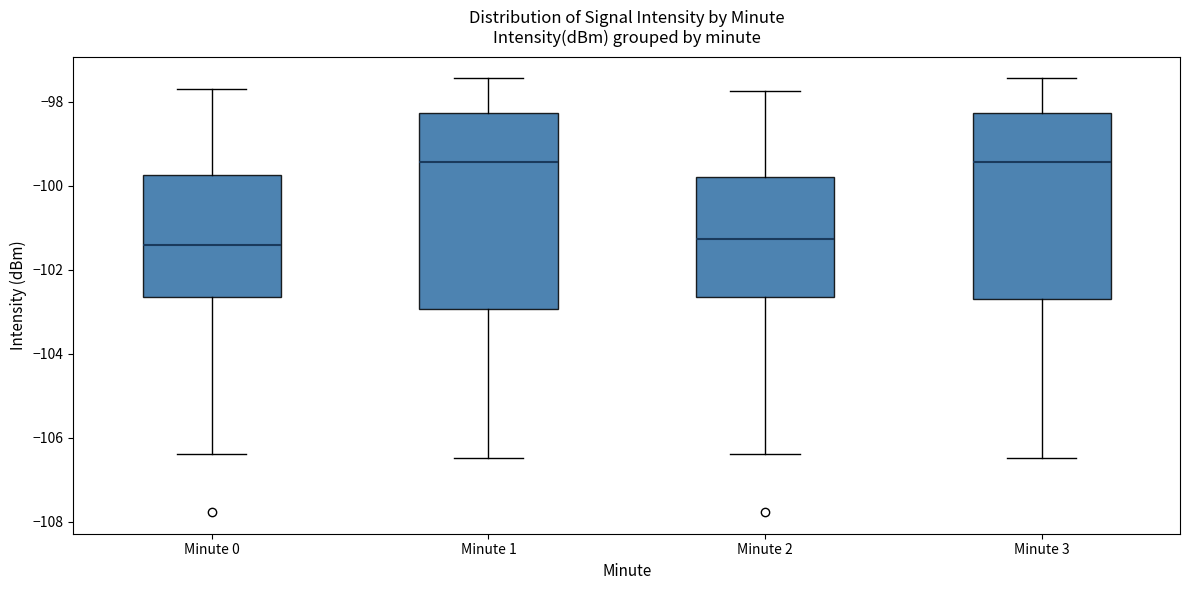

Reading left to right, read every box against the y-axis: the position of its median line, the range the box covers, and the ends of its whiskers. The values are not printed on the chart, so give them approximately, as read against the axis.

Minute 0: median -101.4, box -102.6 to -99.8, whiskers -106.4 to -97.8
Minute 1: median -99.4, box -103.0 to -98.2, whiskers -106.4 to -97.4
Minute 2: median -101.2, box -102.6 to -99.8, whiskers -106.4 to -97.8
Minute 3: median -99.4, box -102.6 to -98.2, whiskers -106.4 to -97.4